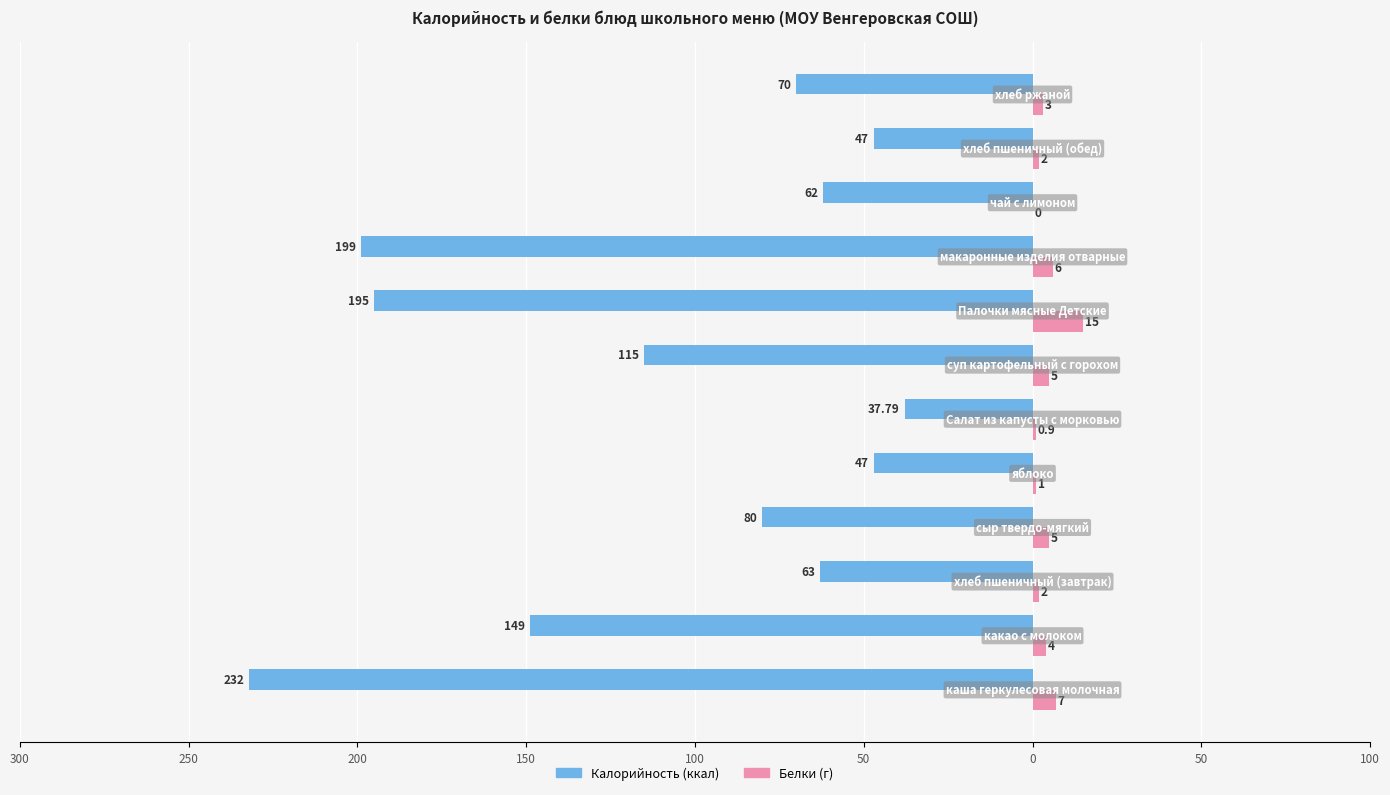

Reading left to right, transcribe all the data shown in this chart.

Калорийность: -232.0	-149.0	-63.0	-80.0	-47.0	-37.8	-115.0	-195.0	-199.0	-62.0	-47.0	-70.0
Белки: 7.0	4.0	2.0	5.0	1.0	0.9	5.0	15.0	6.0	0.0	2.0	3.0